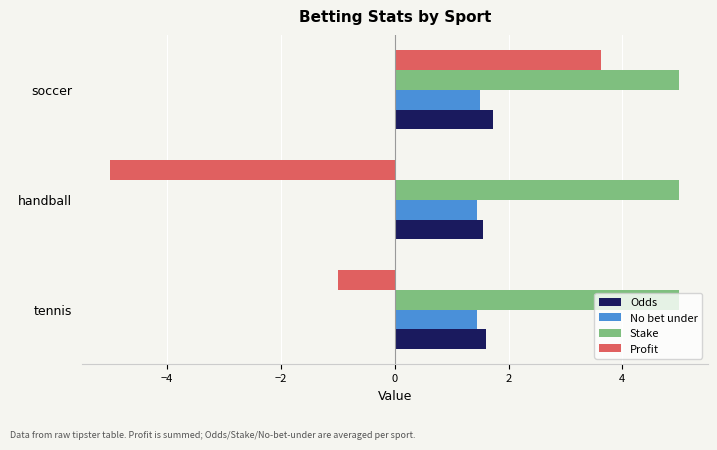

How many series are shown in this chart?

4